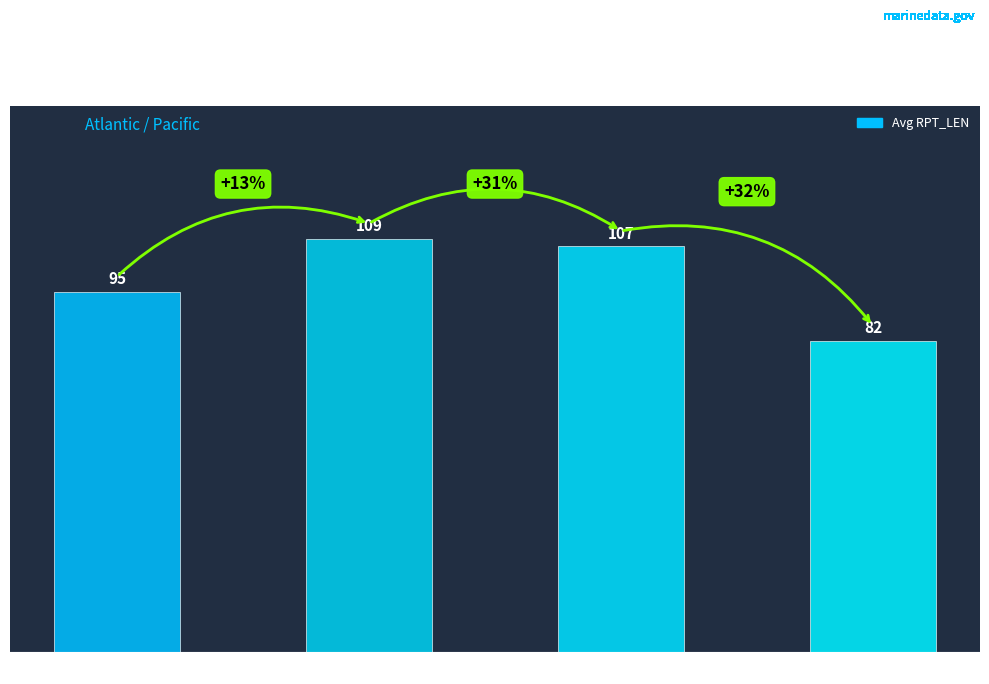

Reading left to right, transcribe all the data shown in this chart.

Quadrant 3=95	Quadrant 5=109	Quadrant 7=107	Quadrant 8=82